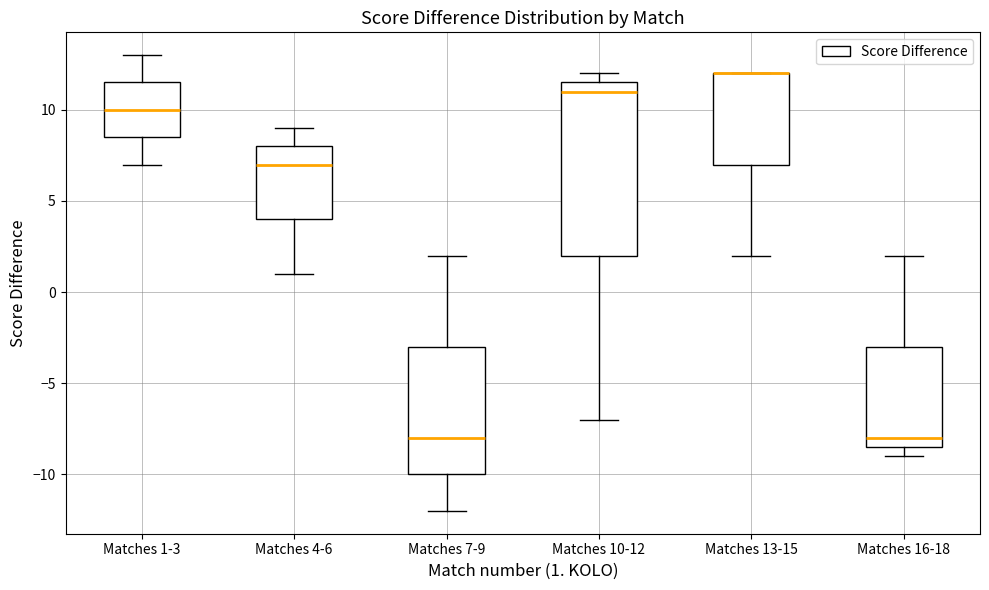

Reading left to right, read every box against the y-axis: the position of its median line, the range the box covers, and the ends of its whiskers. The values are not printed on the chart, so give them approximately, as read against the axis.

Matches 1-3: median 10.0, box 8.5 to 11.5, whiskers 7.0 to 13.0
Matches 4-6: median 7.0, box 4.0 to 8.0, whiskers 1.0 to 9.0
Matches 7-9: median -8.0, box -10.0 to -3.0, whiskers -12.0 to 2.0
Matches 10-12: median 11.0, box 2.0 to 11.5, whiskers -7.0 to 12.0
Matches 13-15: median 12.0 (drawn on the box's upper edge), box 7.0 to 12.0, whiskers 2.0 to 12.0
Matches 16-18: median -8.0, box -8.5 to -3.0, whiskers -9.0 to 2.0